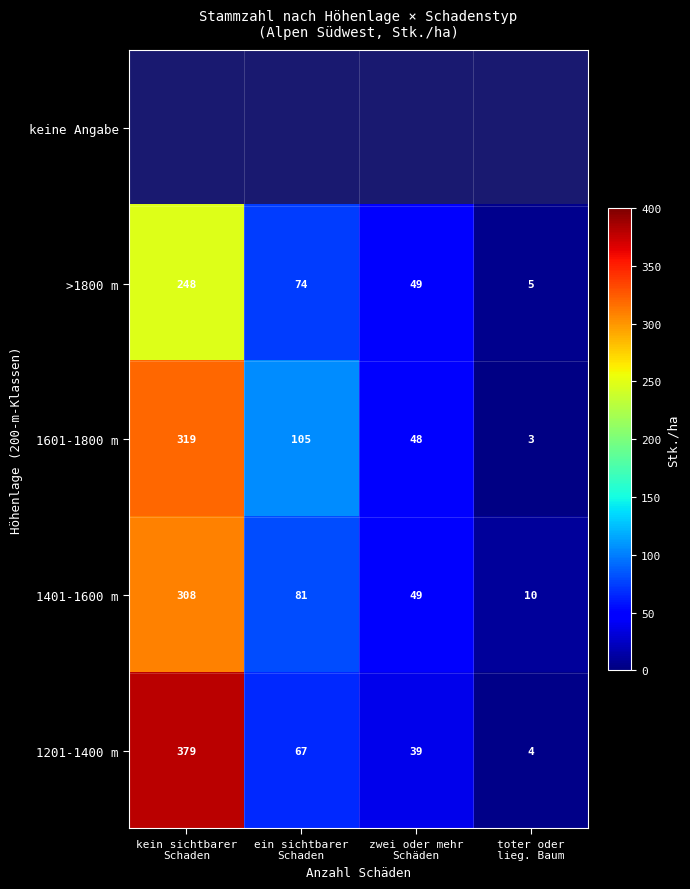

What is the lowest value of the 1401-1600 m series?

10